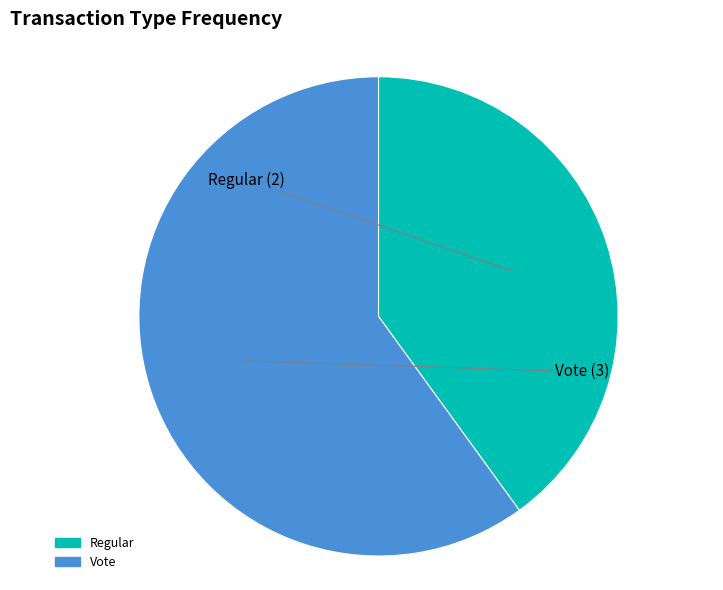

True or false: Vote accounts for 68% of the total.

False